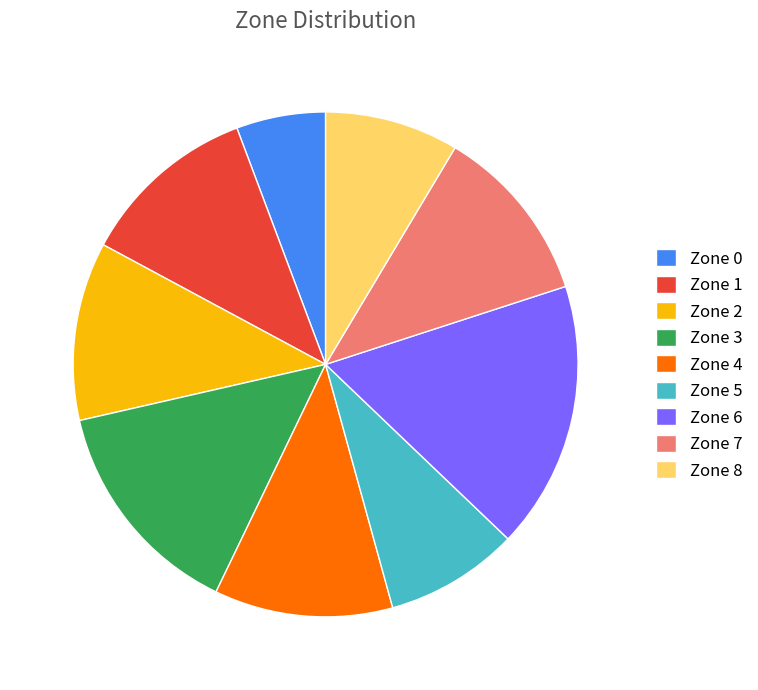

True or false: Zone 1 accounts for 11% of the total.

True